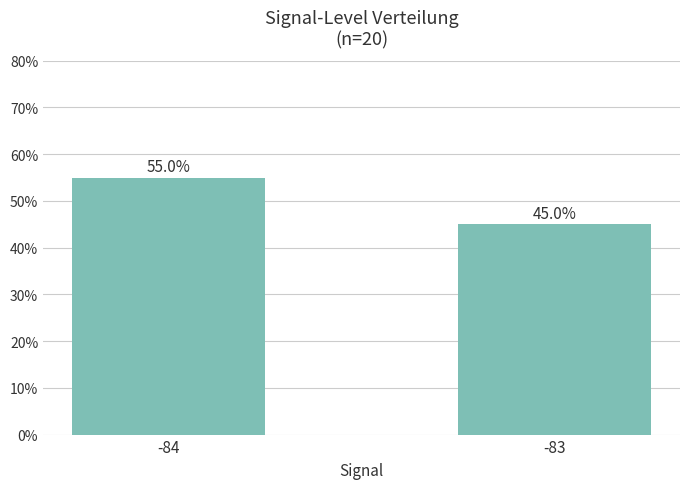

Reading left to right, extract all data points from this chart.

-84=55.0	-83=45.0